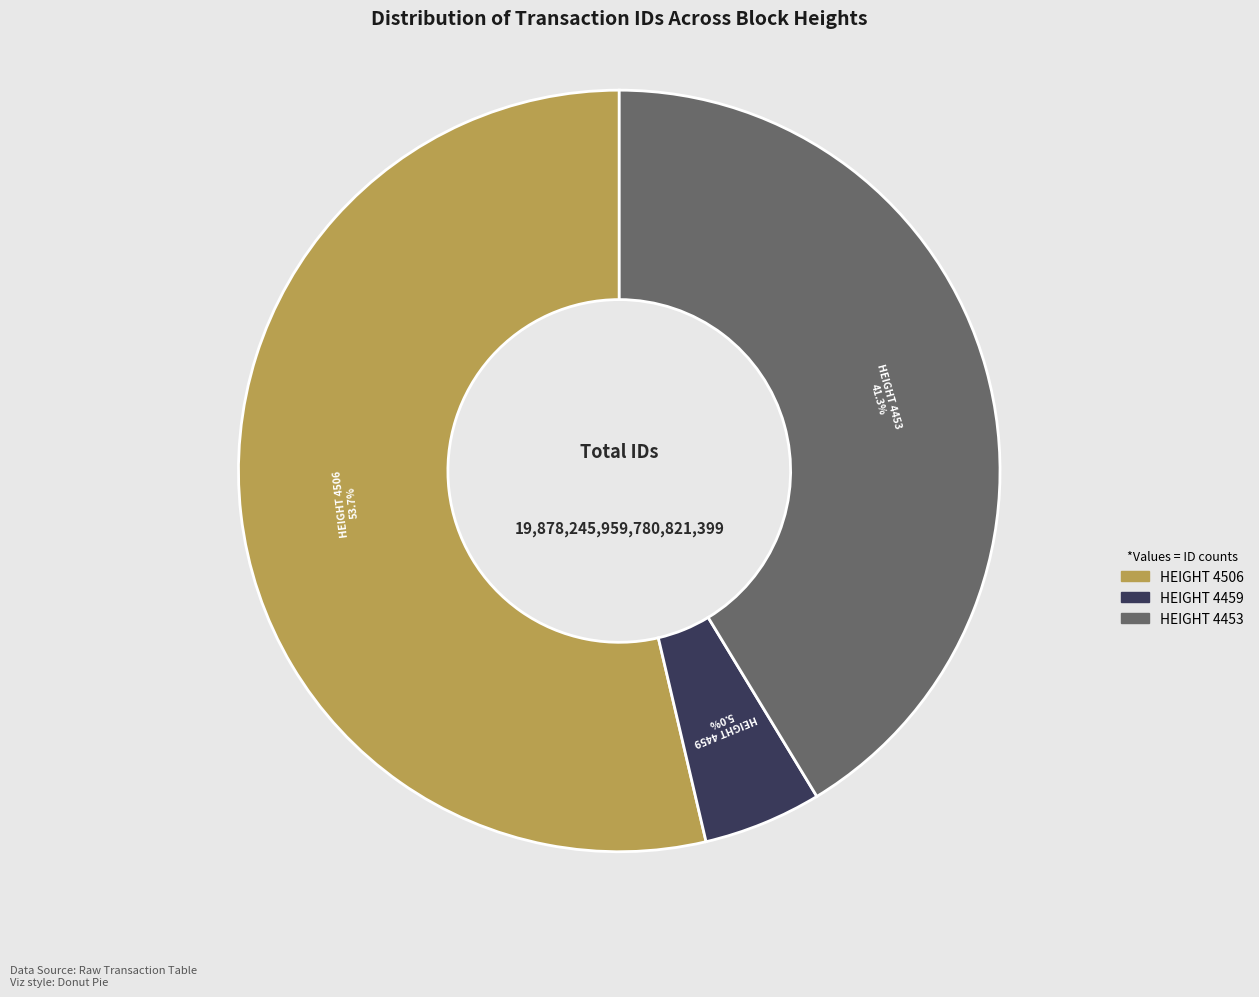

Is there any slice that represents more than half of the pie?

Yes